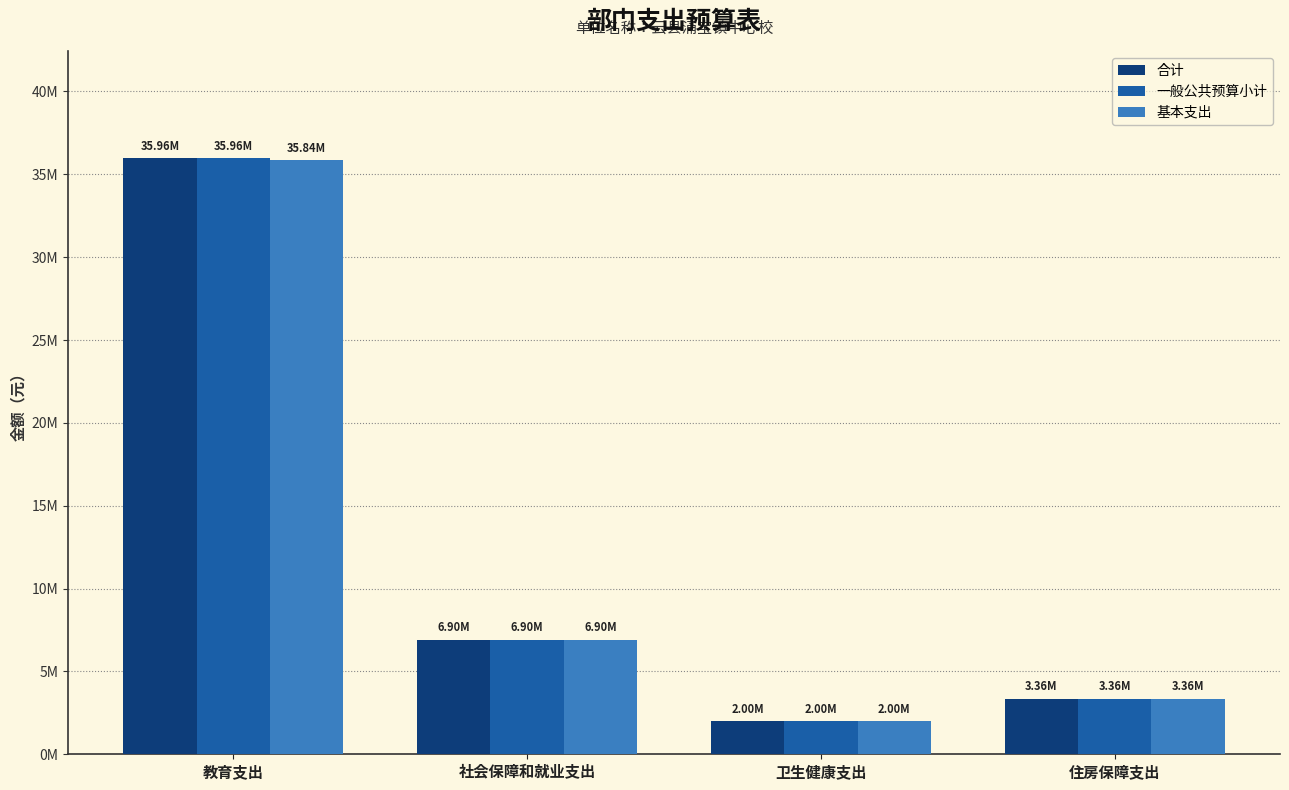

Are the bars horizontal?

No